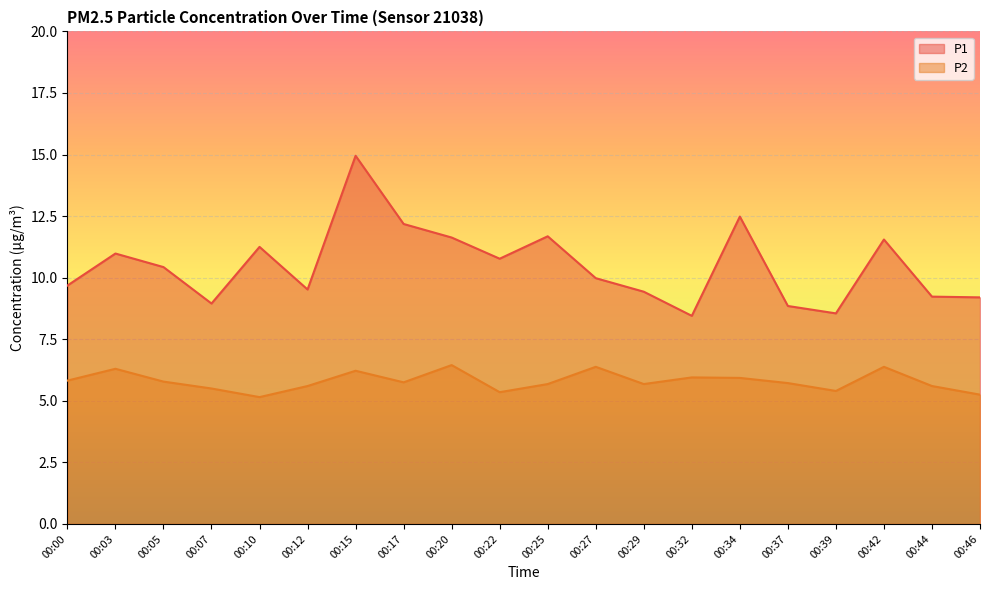

True or false: P2 and P1 cross at least once.

False